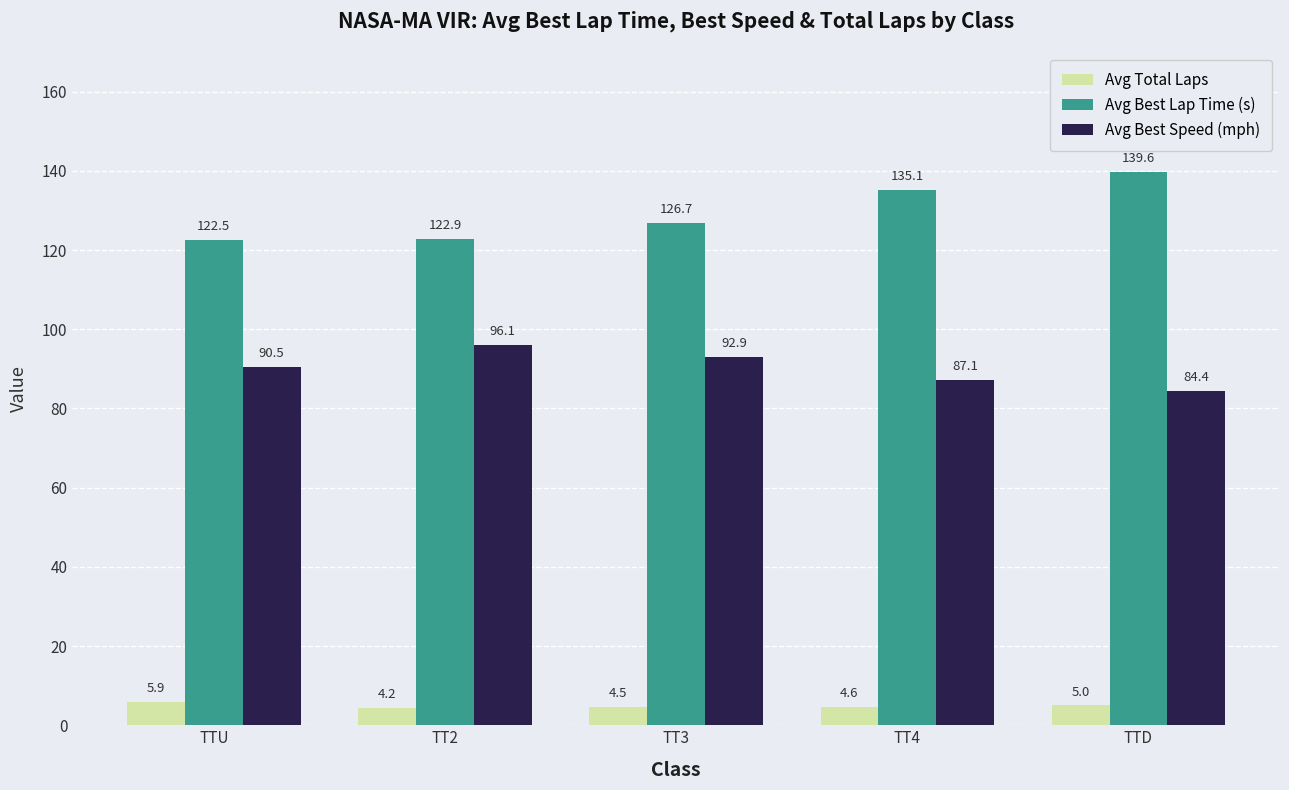

True or false: Avg Best Speed (mph) has a value of 96.1 at TT2.

True